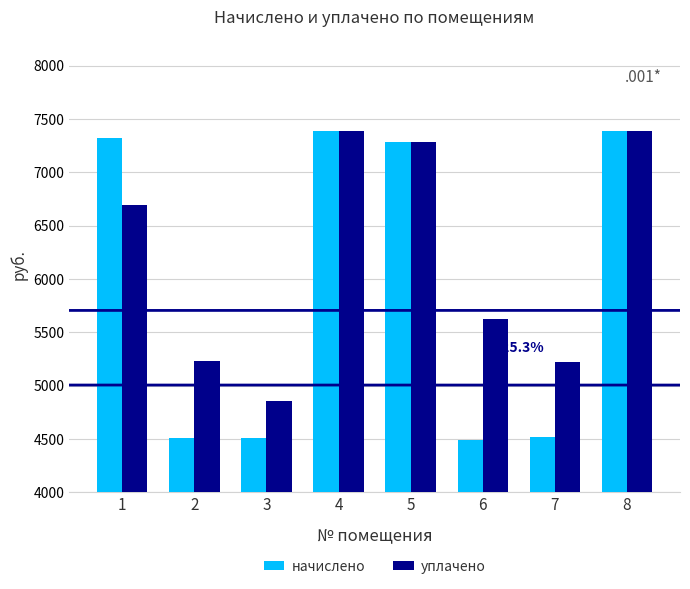

What is the total value across all series at 4?

14771.5